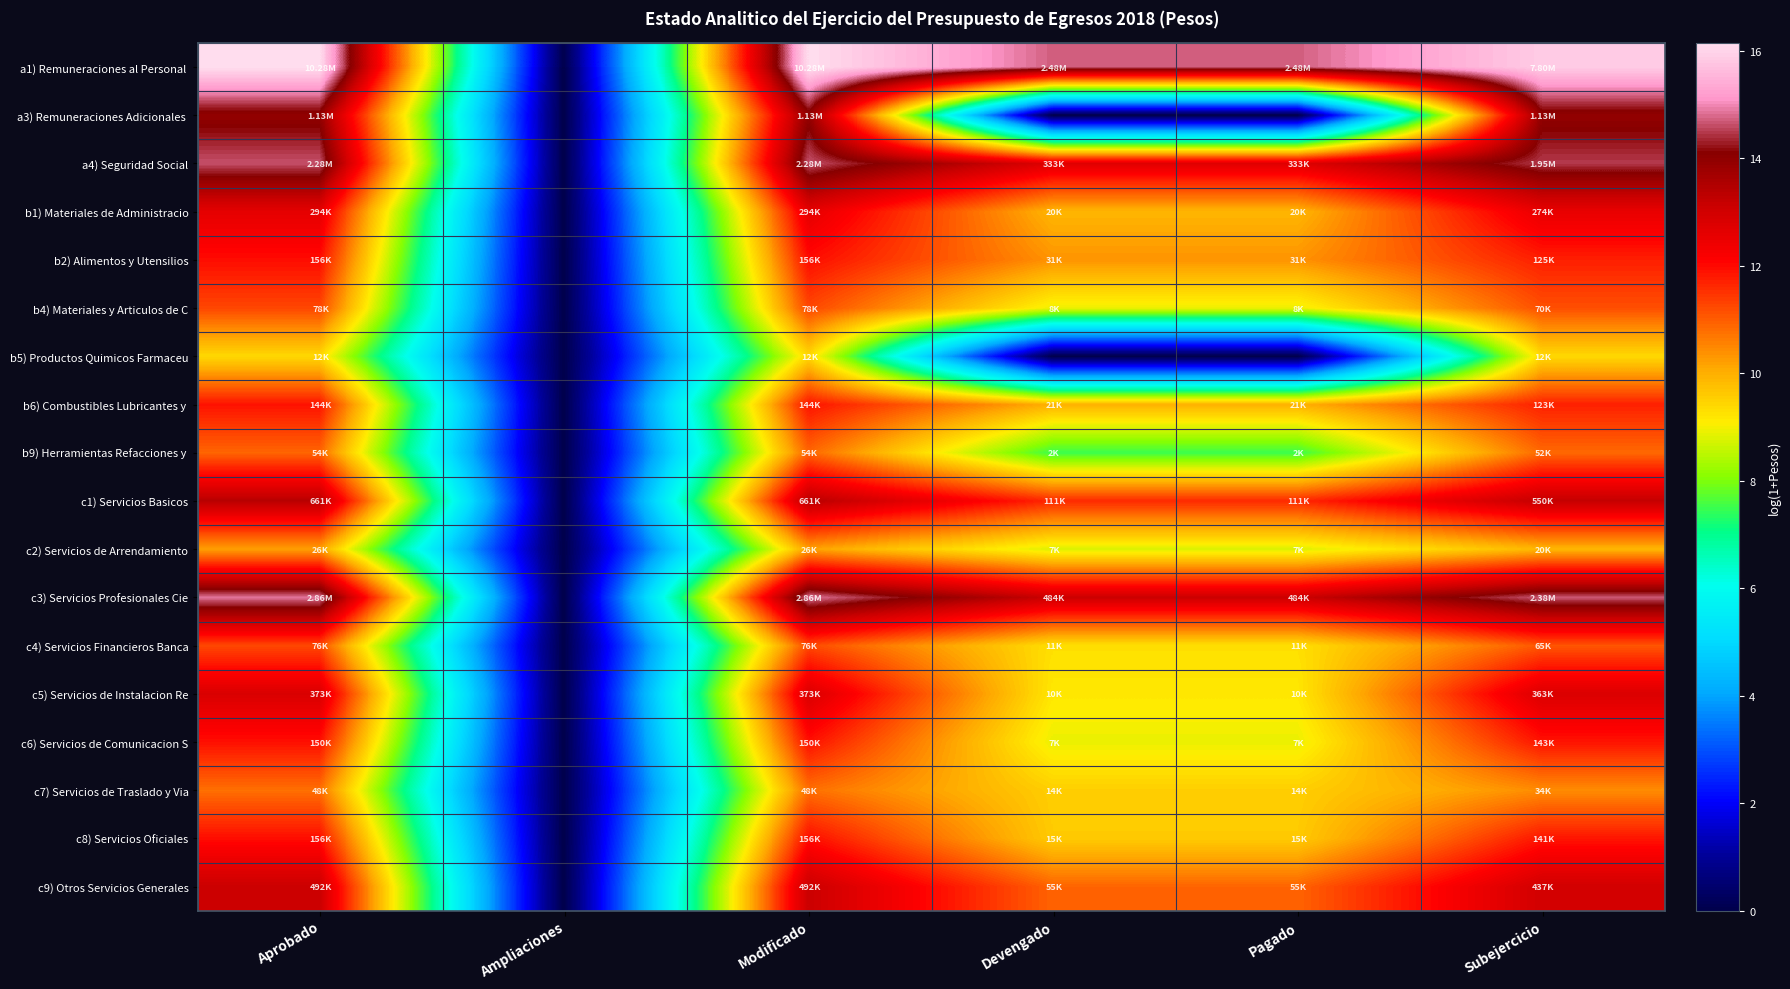

List the series in order of their peak value, lowest first.

b5) Productos Quimicos Farmaceu, c2) Servicios de Arrendamiento, c7) Servicios de Traslado y Via, b9) Herramientas Refacciones y, c4) Servicios Financieros Banca, b4) Materiales y Articulos de C, b6) Combustibles Lubricantes y, c6) Servicios de Comunicacion S, b2) Alimentos y Utensilios, c8) Servicios Oficiales, b1) Materiales de Administracio, c5) Servicios de Instalacion Re, c9) Otros Servicios Generales, c1) Servicios Basicos, a3) Remuneraciones Adicionales, a4) Seguridad Social, c3) Servicios Profesionales Cie, a1) Remuneraciones al Personal